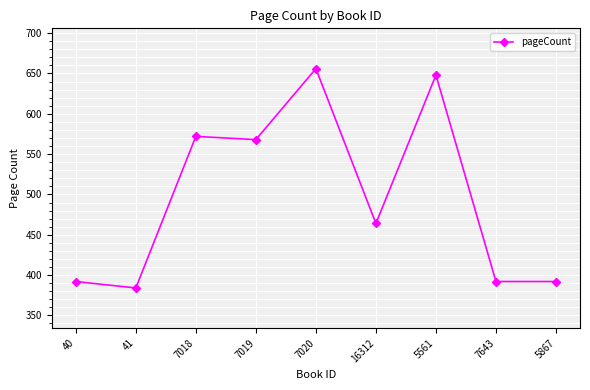

True or false: the data shows 656 at 7020.

True